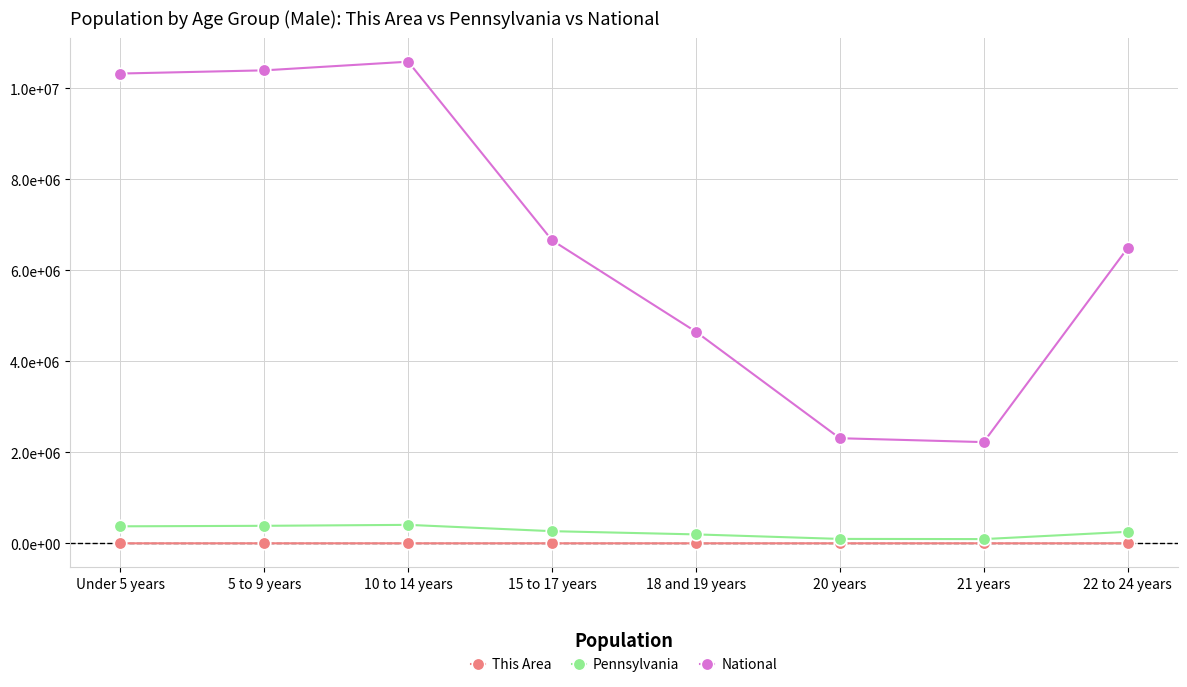

What is the difference between the National values at 5 to 9 years and 18 and 19 years?

5742181